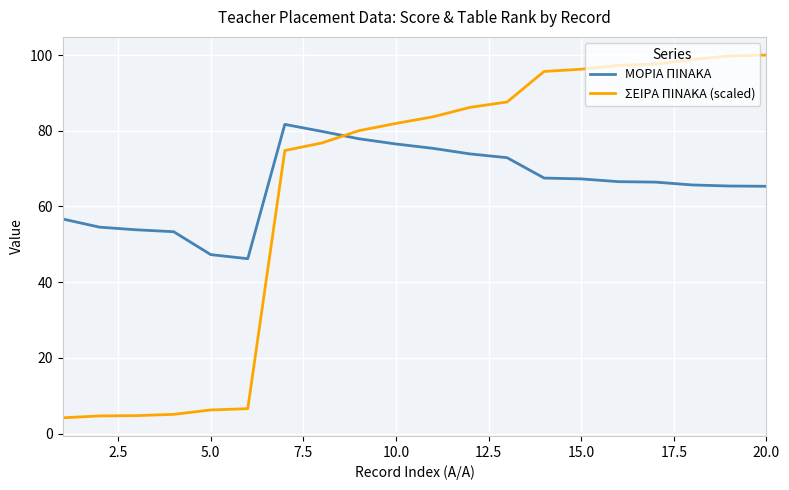

How many intersections are there between ΜΟΡΙΑ ΠΙΝΑΚΑ and ΣΕΙΡΑ ΠΙΝΑΚΑ (scaled)?

1